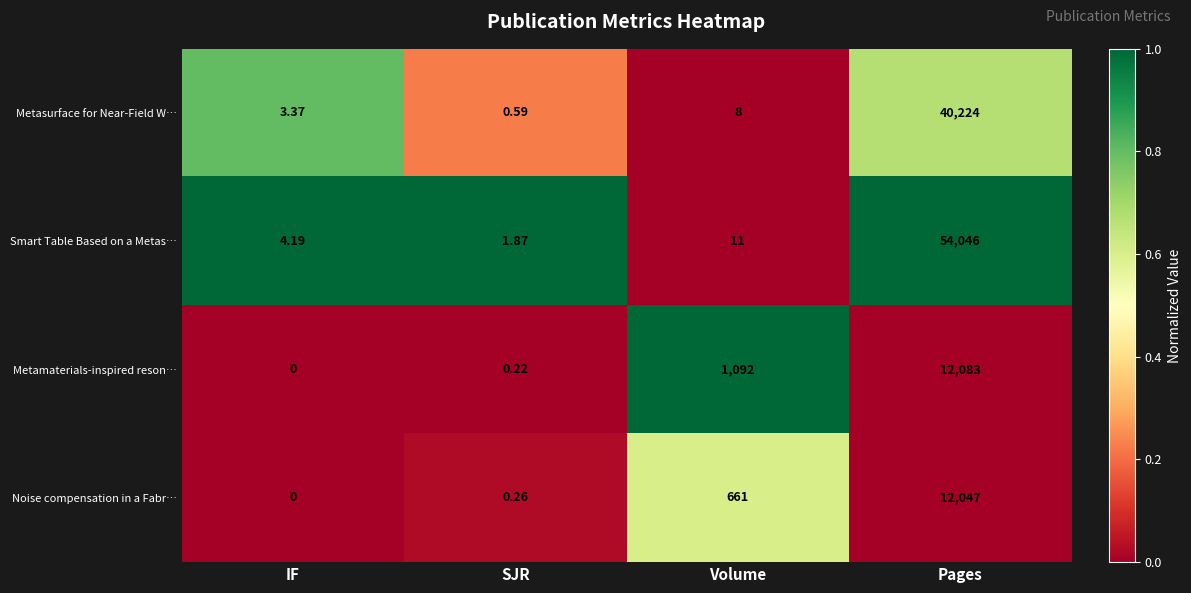

At which category does the chart reach its peak across all series?

Pages